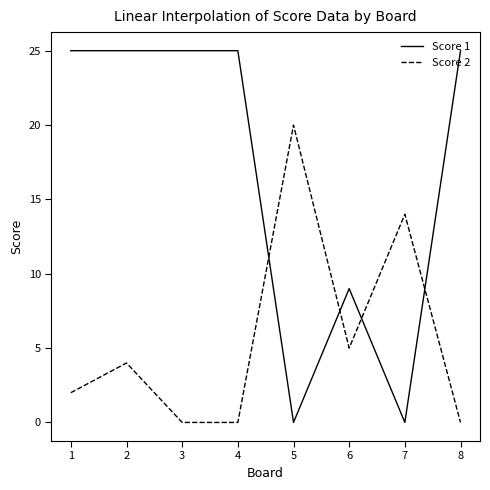

Reading right to left, extract all data points from this chart.

Score 1: 25	0	9	0	25	25	25	25
Score 2: 0	14	5	20	0	0	4	2